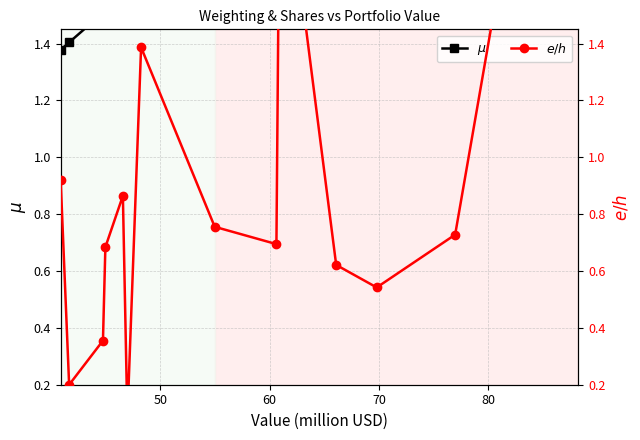

What is the difference between the maximum and minimum values in the $\mu$ series?

1.6